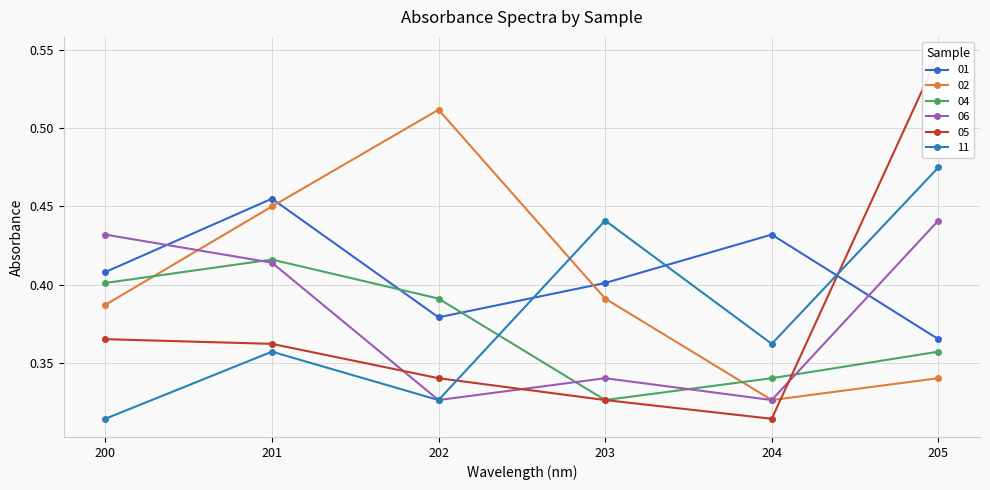

What is the sum of the 04 values at 201 and 204?

0.8